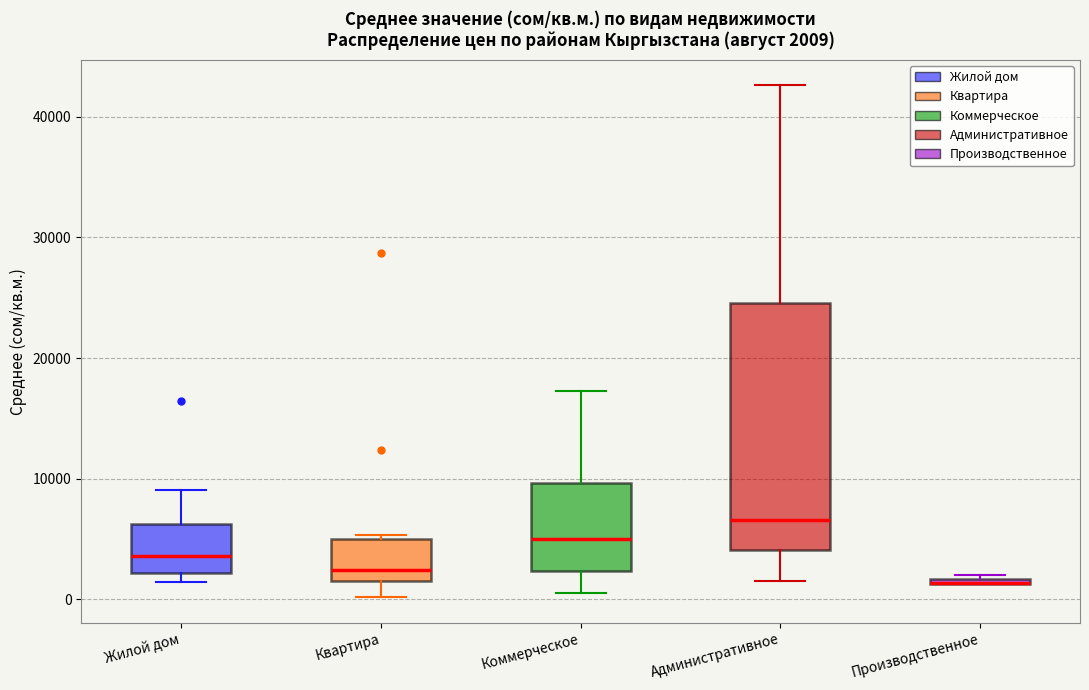

Which box is the tallest, from its lower edge to its upper edge?

Административное